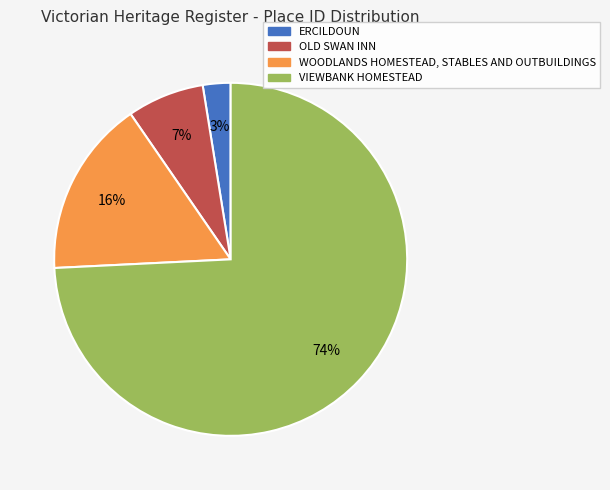

Do ERCILDOUN and WOODLANDS HOMESTEAD, STABLES AND OUTBUILDINGS together represent more than half of the pie?

No